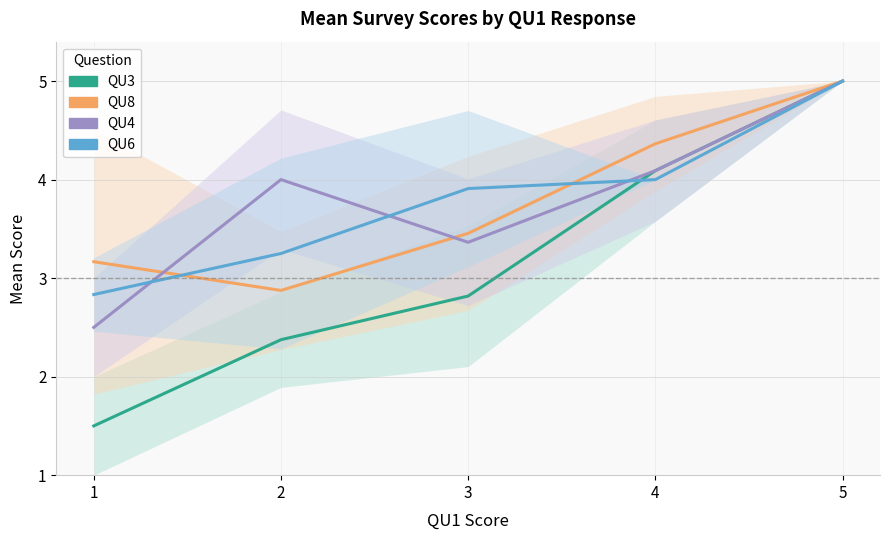

What is the lowest value of the QU4 series?

2.5